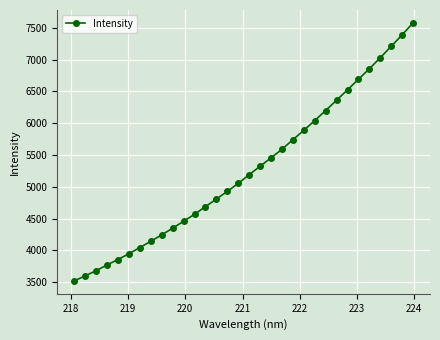

True or false: there are more than 2 points higher than both neighbors.

False